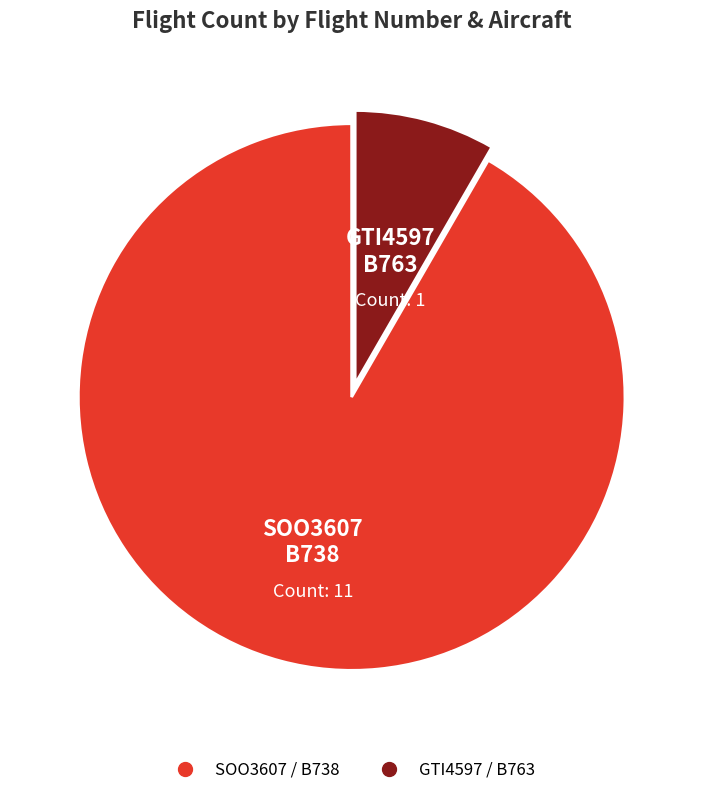

Is there any slice that represents more than half of the pie?

Yes